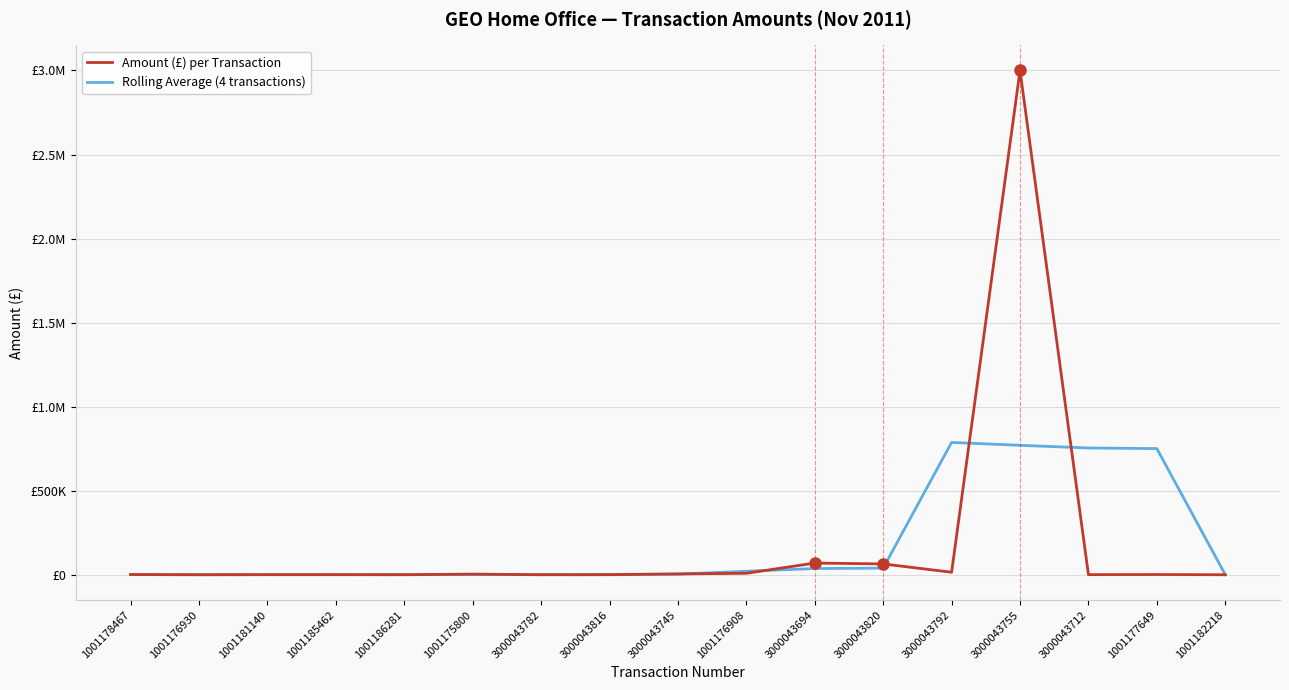

Rank the series by their maximum value, from lowest to highest.

Rolling Average (4 transactions), Amount (£) per Transaction